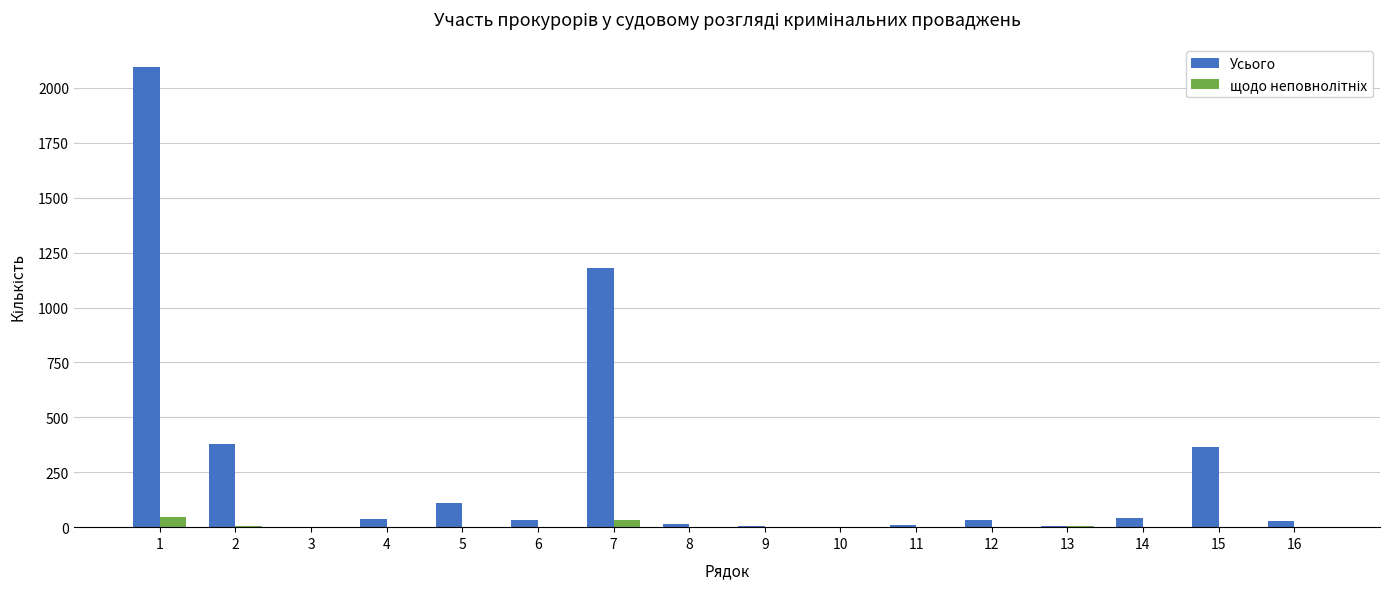

Between 2 and 3, which series saw the biggest shift?

Усього